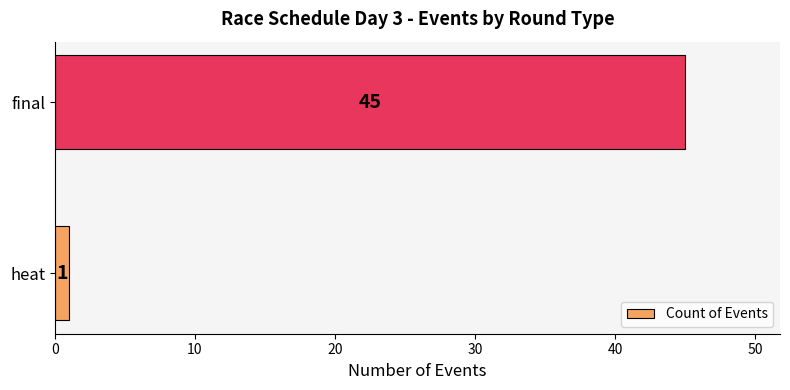

What is the average value?

23